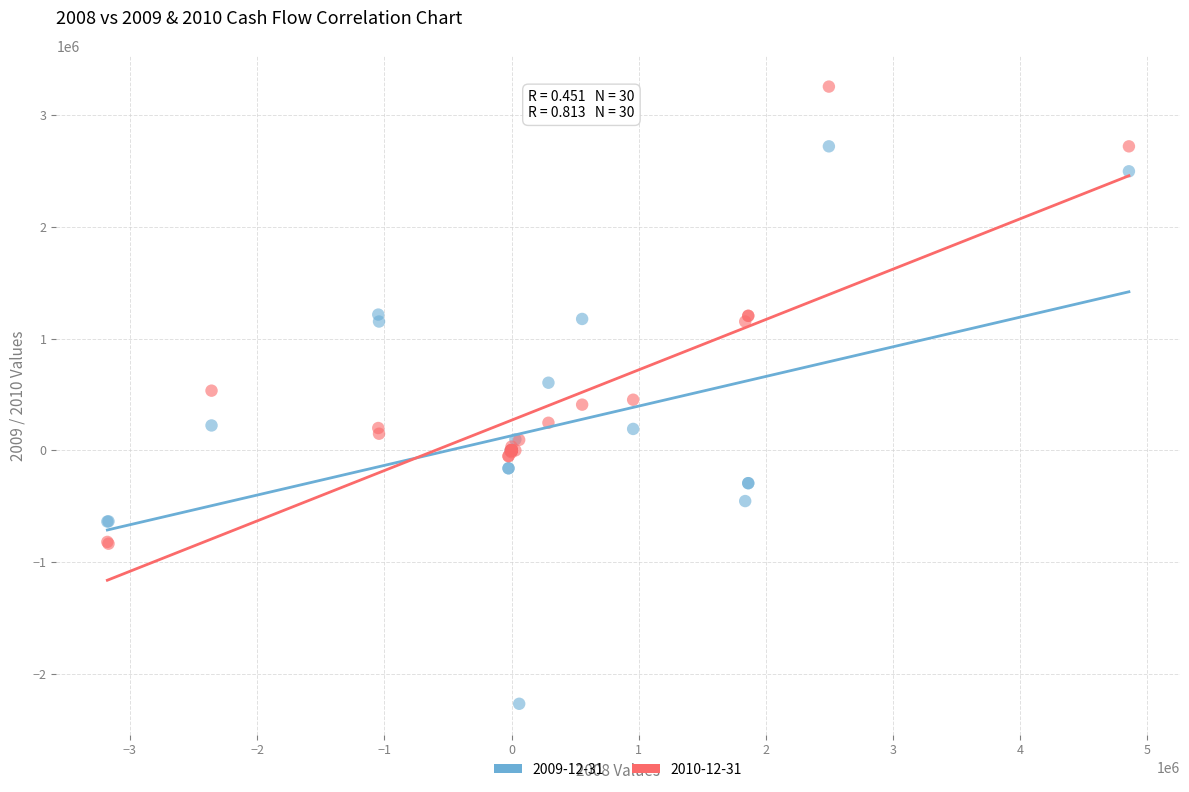

Which series has the widest spread of Y values?

2009-12-31